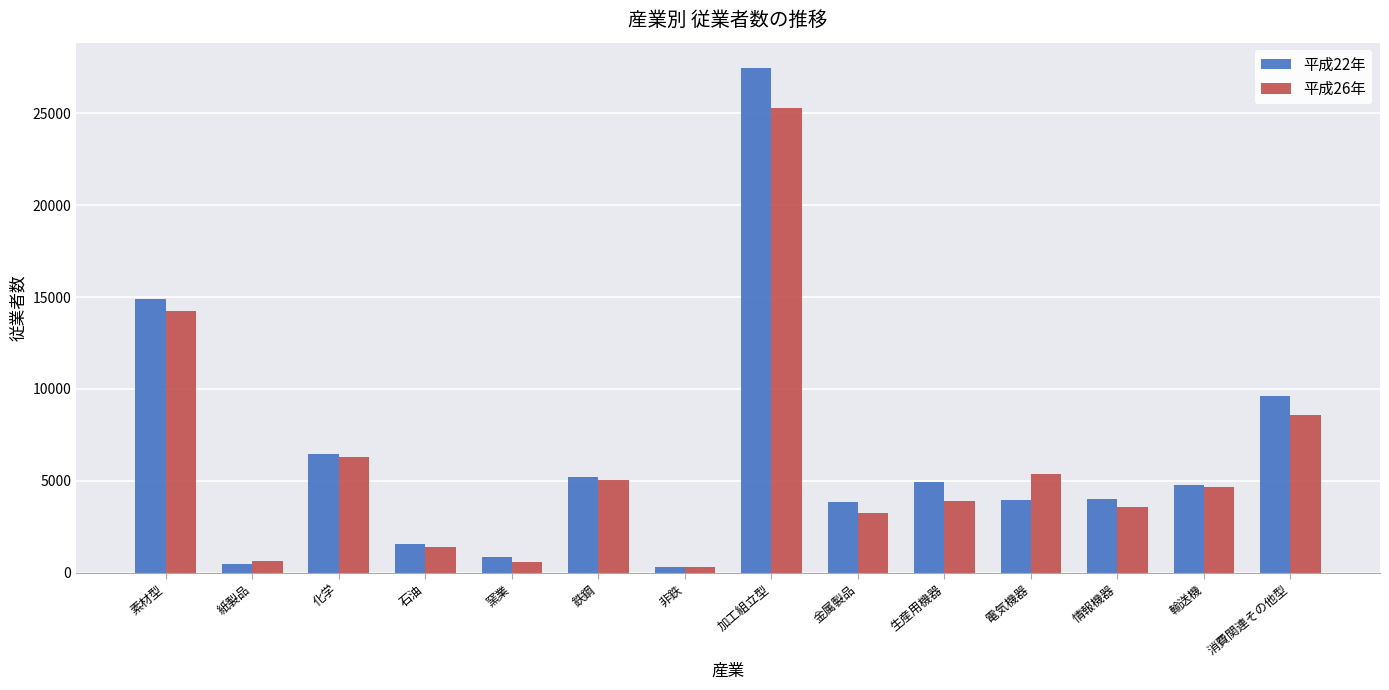

At how many categories does at least one series exceed 2266?

10